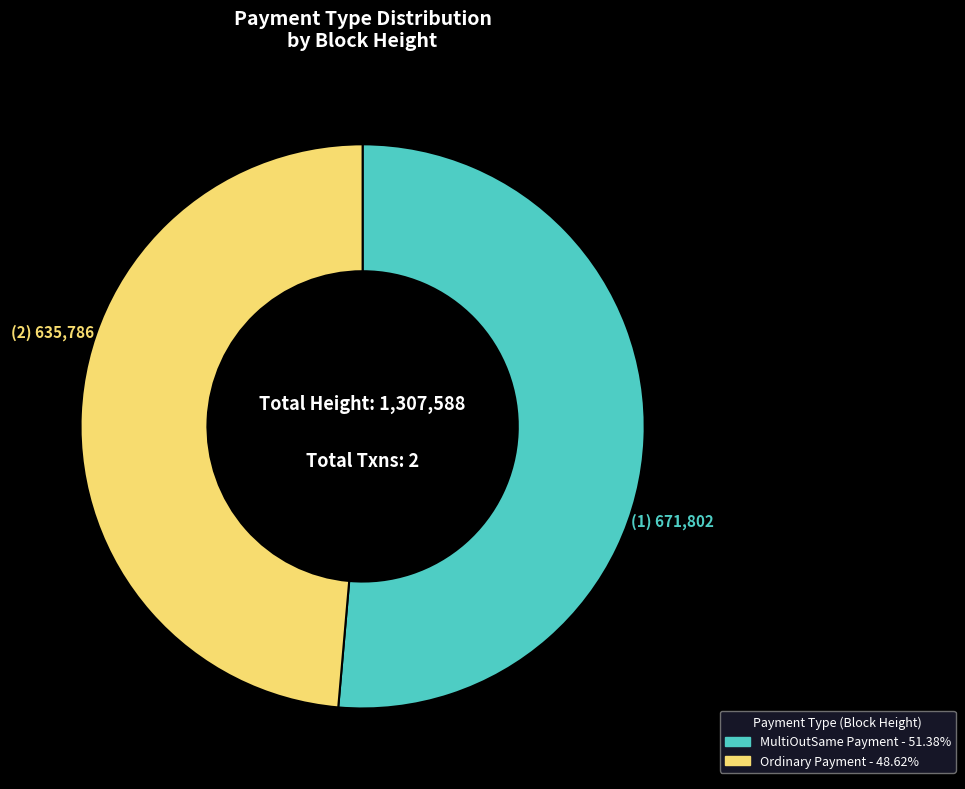

Is there any slice that represents more than half of the pie?

Yes